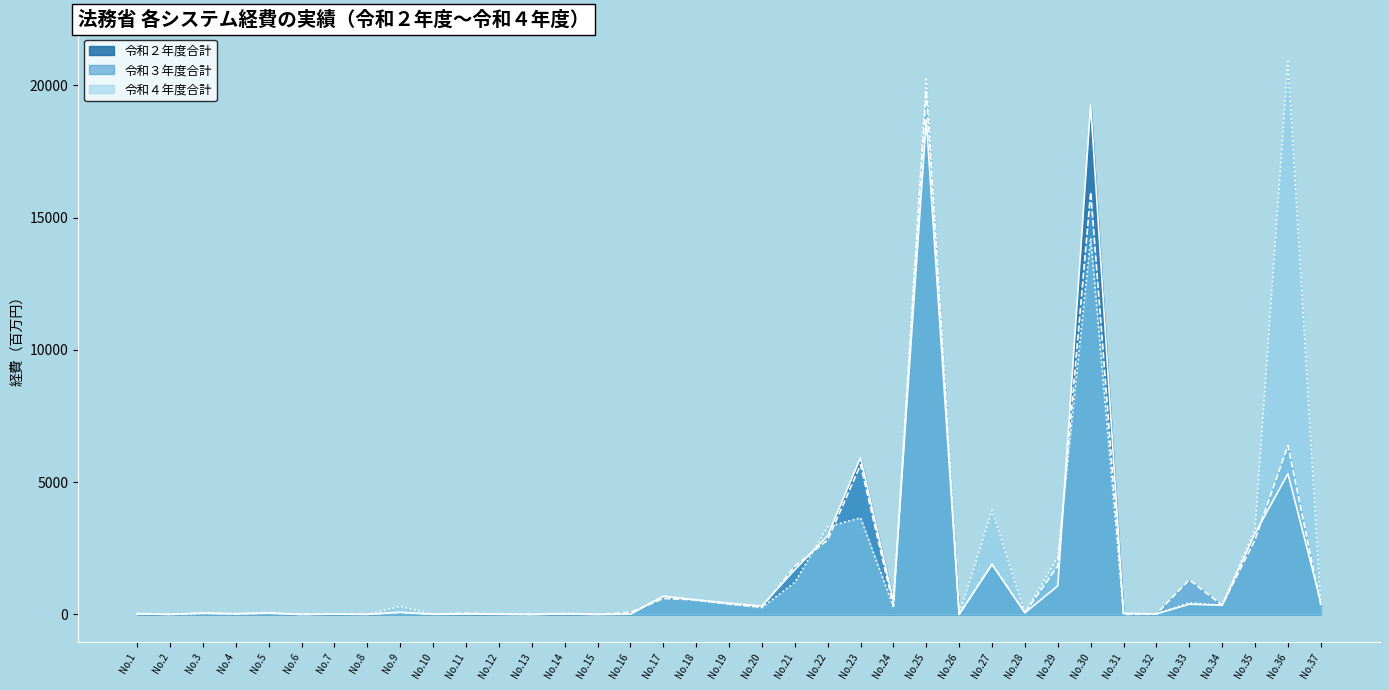

Is the value of 令和４年度合計 at No.25 greater than the value of 令和２年度合計 at No.36?

Yes